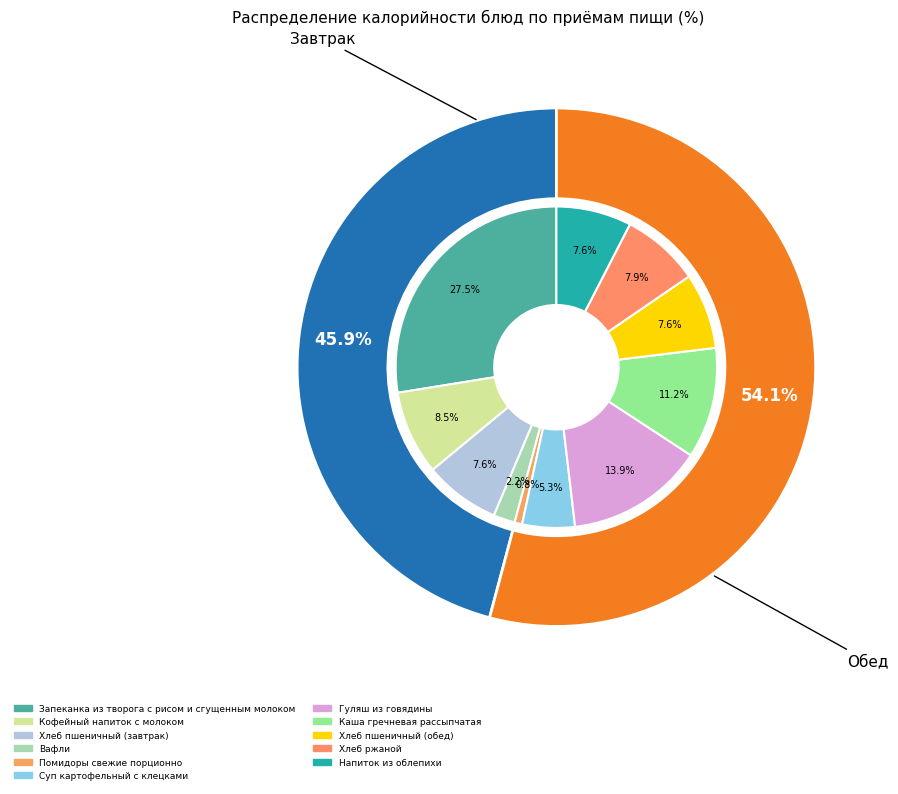

Which slice is the smallest?

Помидоры свежие порционно